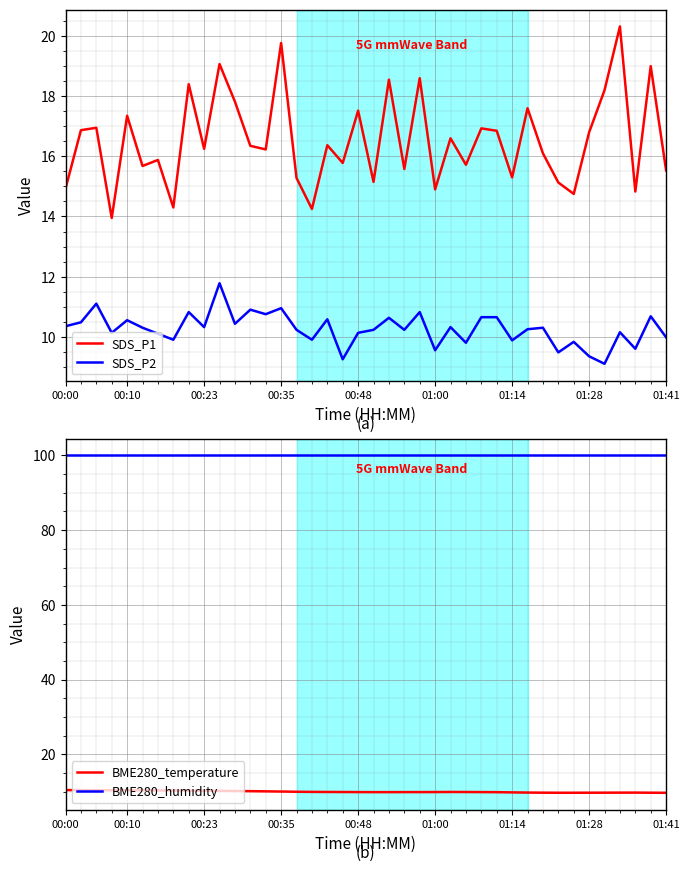

Between 26 and 12, which is larger?

12